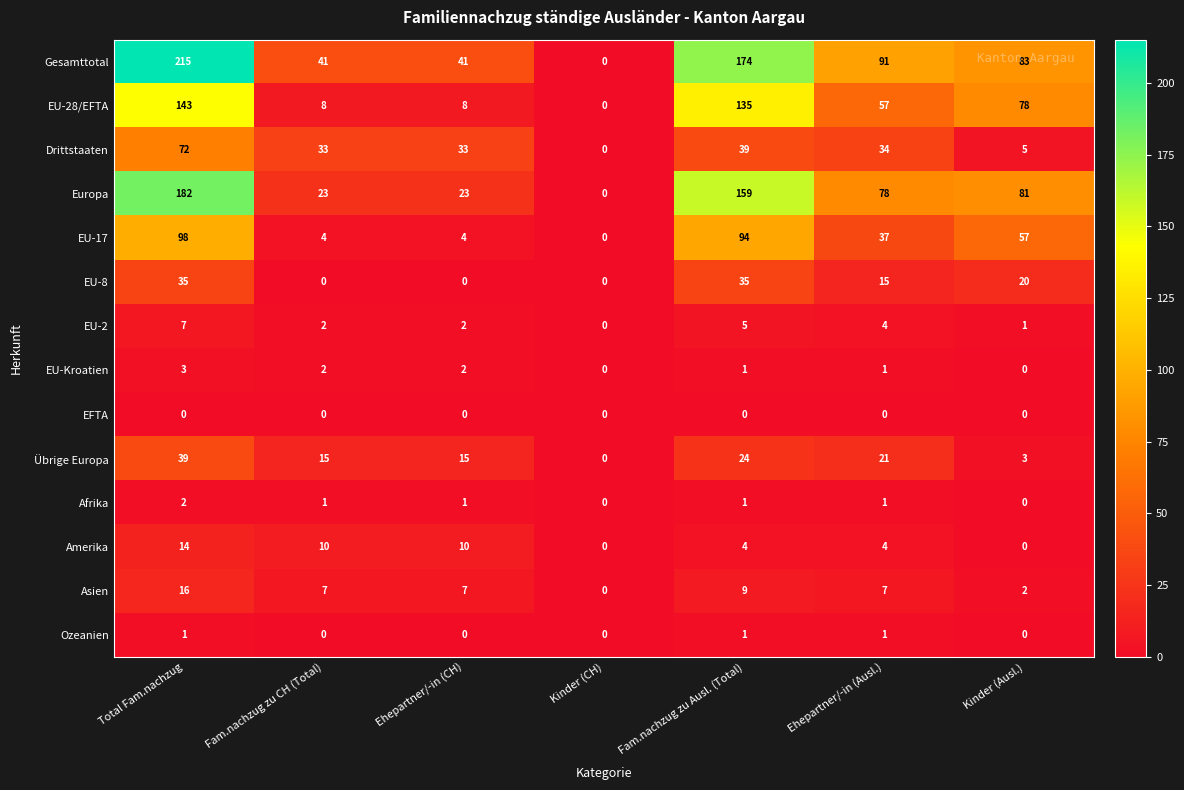

List the series in order of their peak value, lowest first.

EFTA, Ozeanien, Afrika, EU-Kroatien, EU-2, Amerika, Asien, EU-8, Übrige Europa, Drittstaaten, EU-17, EU-28/EFTA, Europa, Gesamttotal